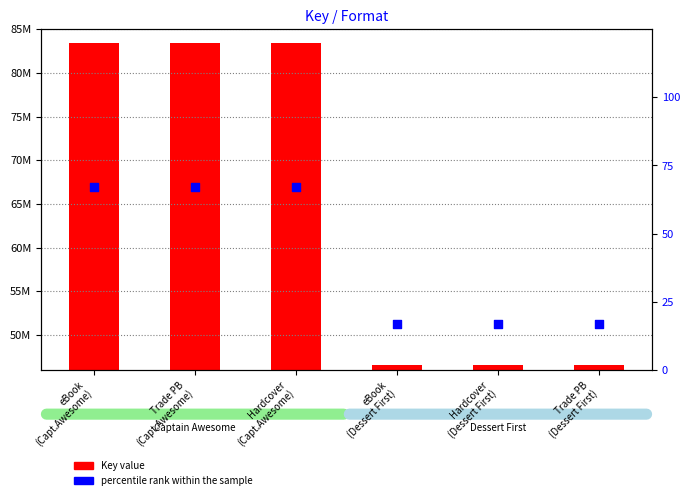

Is the value of Key value at Hardcover
(Capt.Awesome) greater than the value of percentile rank within the sample at Trade PB
(Dessert First)?

Yes